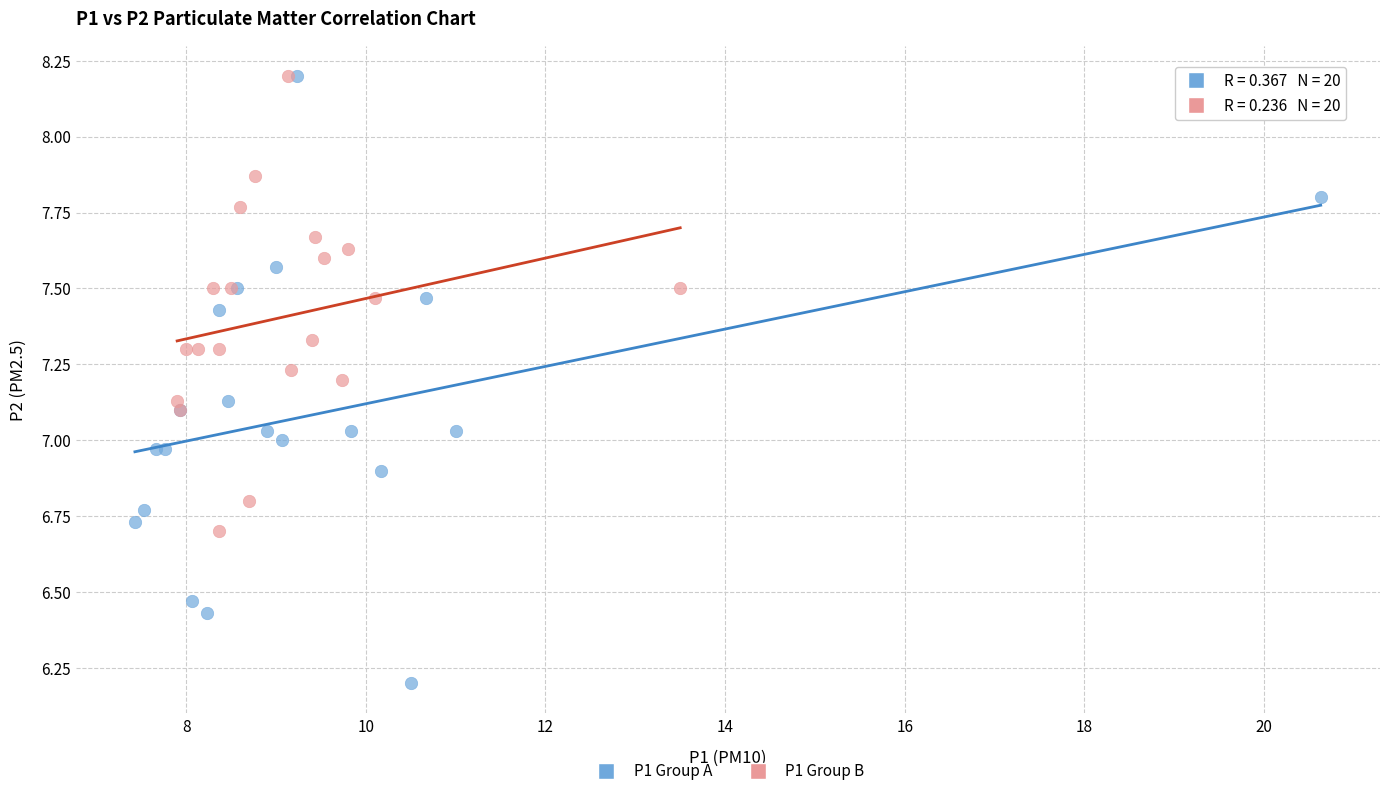

What are all the series names shown in the legend?

P1 Group A, P1 Group B